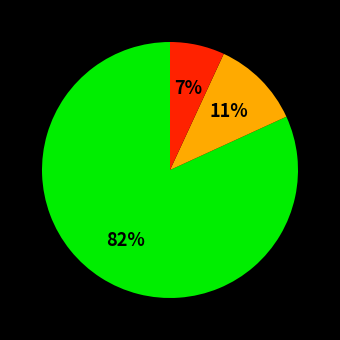

Is there a majority slice in this chart?

Yes